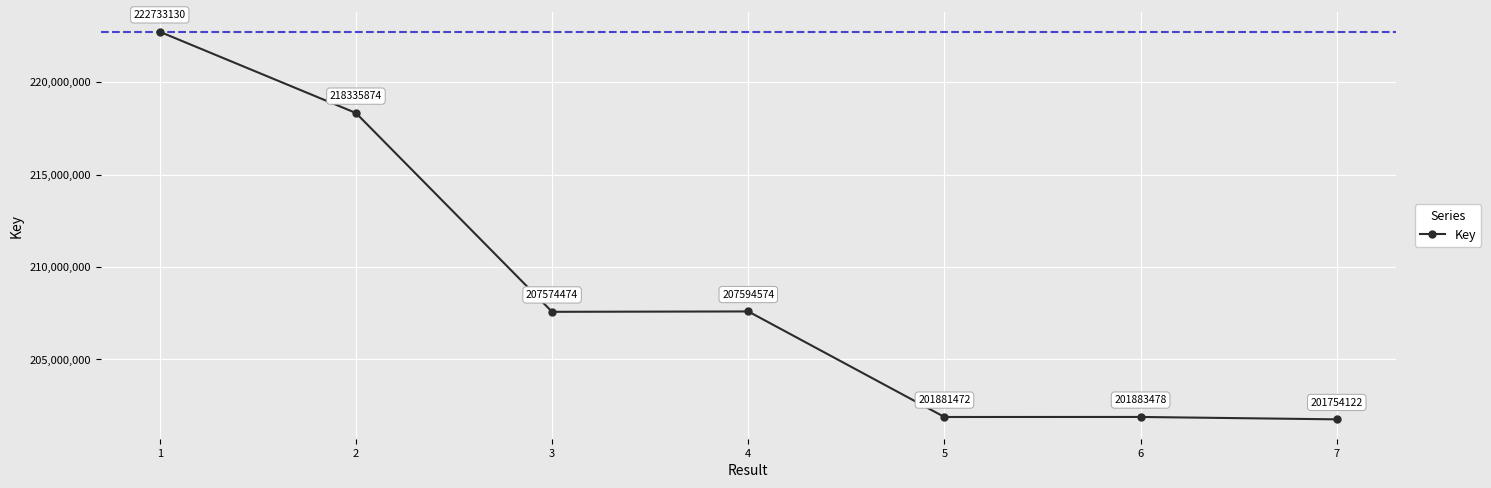

Count the number of data series in this chart.

1